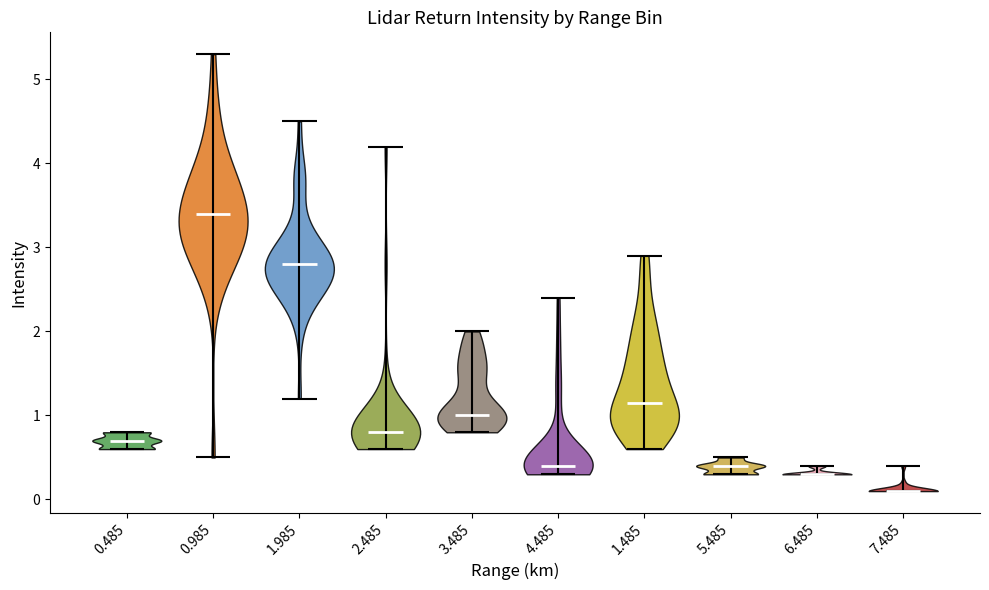

Reading left to right, read every violin against the y-axis: where its median line is, and the lowest and highest points it reaches. The values are not printed on the chart, so give them approximately, as read against the axis.

0.485: median line 0.7, lowest point 0.6, highest point 0.8
0.985: median line 3.4, lowest point 0.5, highest point 5.3
1.985: median line 2.8, lowest point 1.2, highest point 4.5
2.485: median line 0.8, lowest point 0.6, highest point 4.2
3.485: median line 1.0, lowest point 0.8, highest point 2.0
4.485: median line 0.4, lowest point 0.3, highest point 2.4
1.485: median line 1.2, lowest point 0.6, highest point 2.9
5.485: median line 0.4, lowest point 0.3, highest point 0.5
6.485: median line 0.3, lowest point 0.3, highest point 0.4
7.485: median line 0.1, lowest point 0.1, highest point 0.4